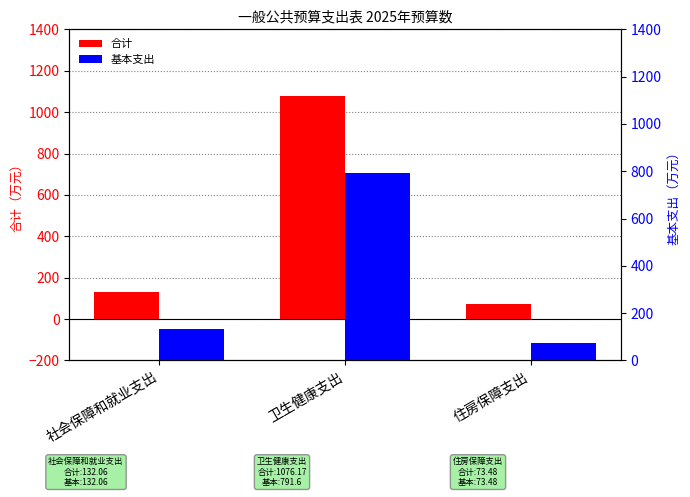

Which has a higher value, 卫生健康支出 or 社会保障和就业支出?

卫生健康支出